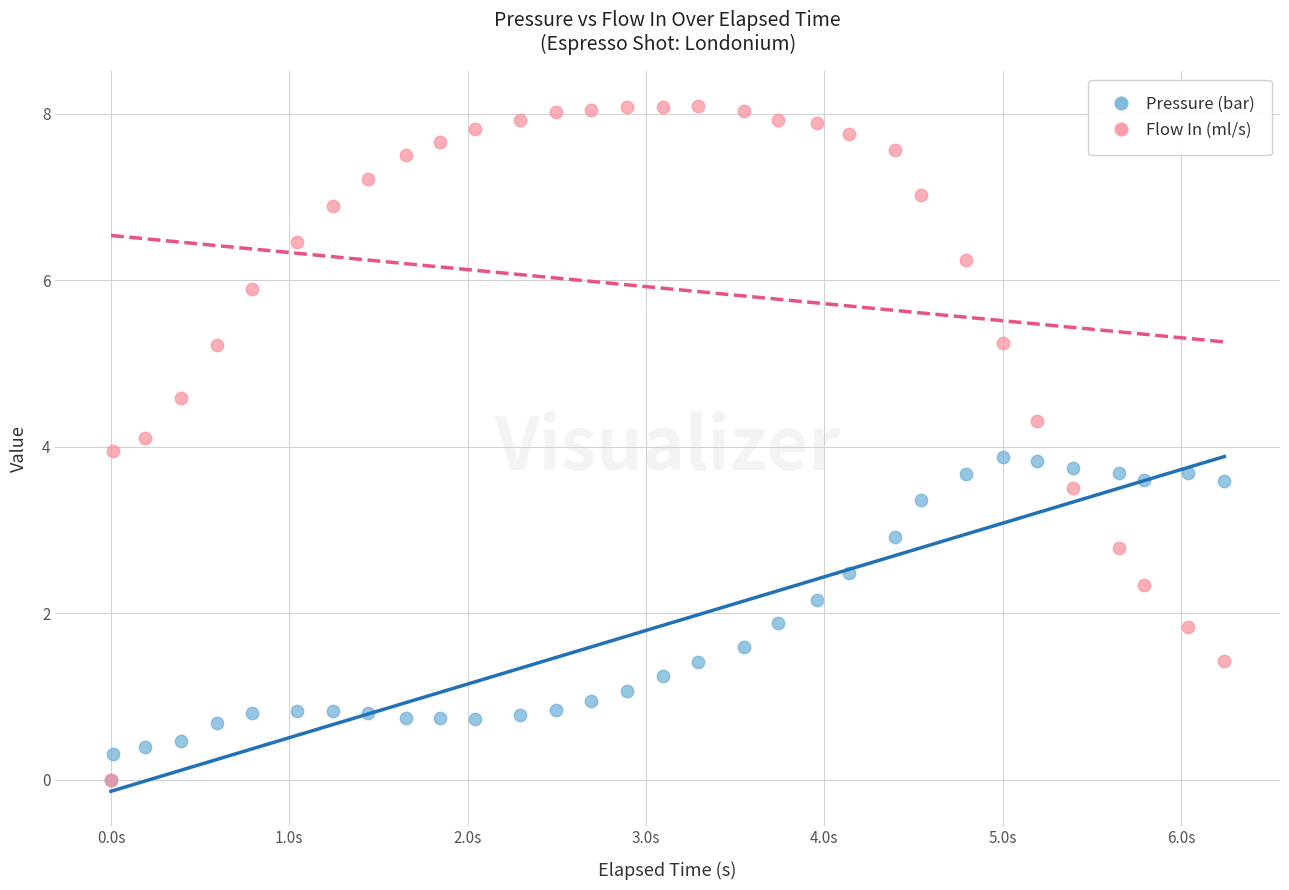

What are all the series names shown in the legend?

Pressure (bar), Flow In (ml/s)